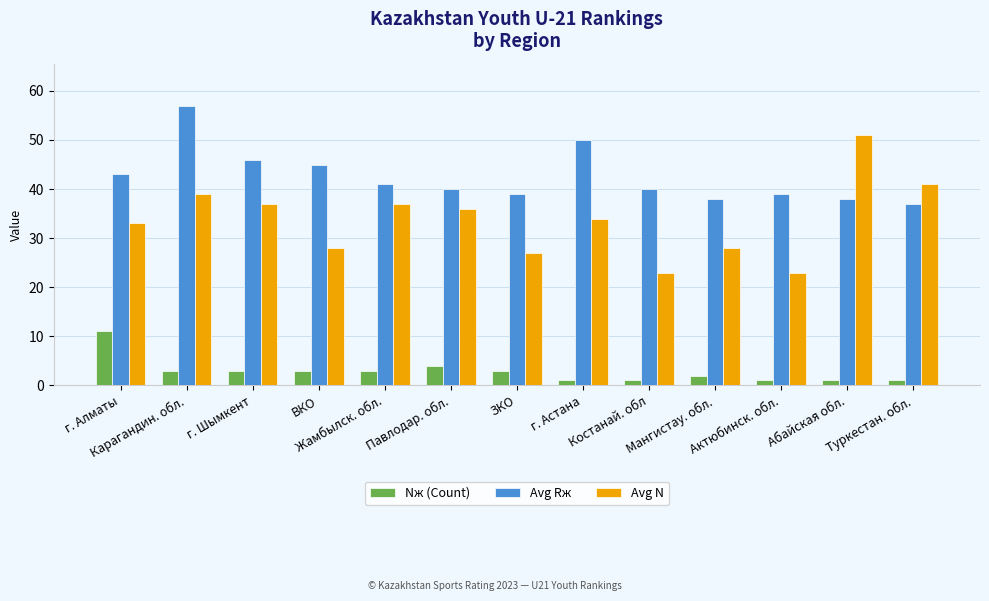

Which series changed the most between Карагандин. обл. and г. Астана?

Avg Rж